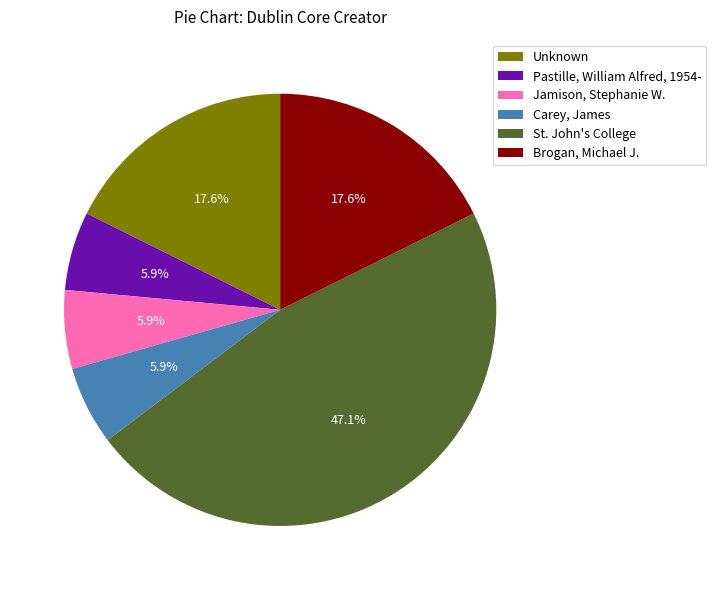

How many segments does this pie chart have?

6